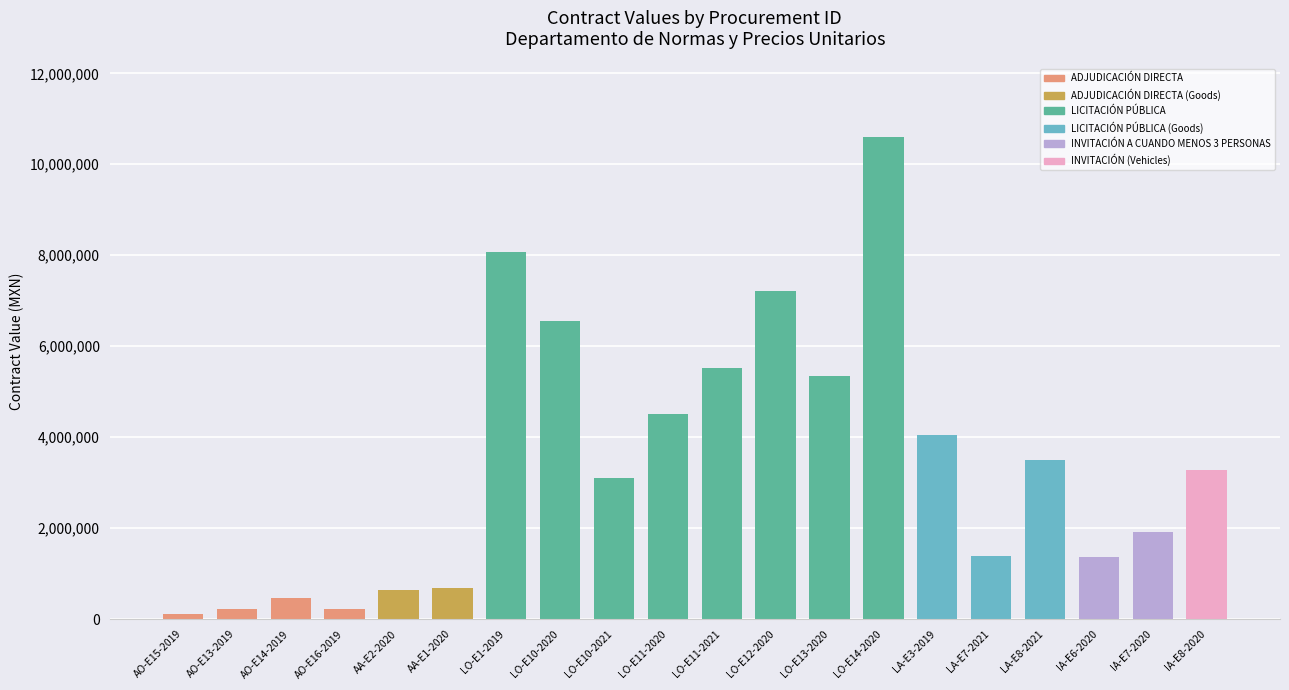

Read the value at IA-E7-2020.

1916499.7